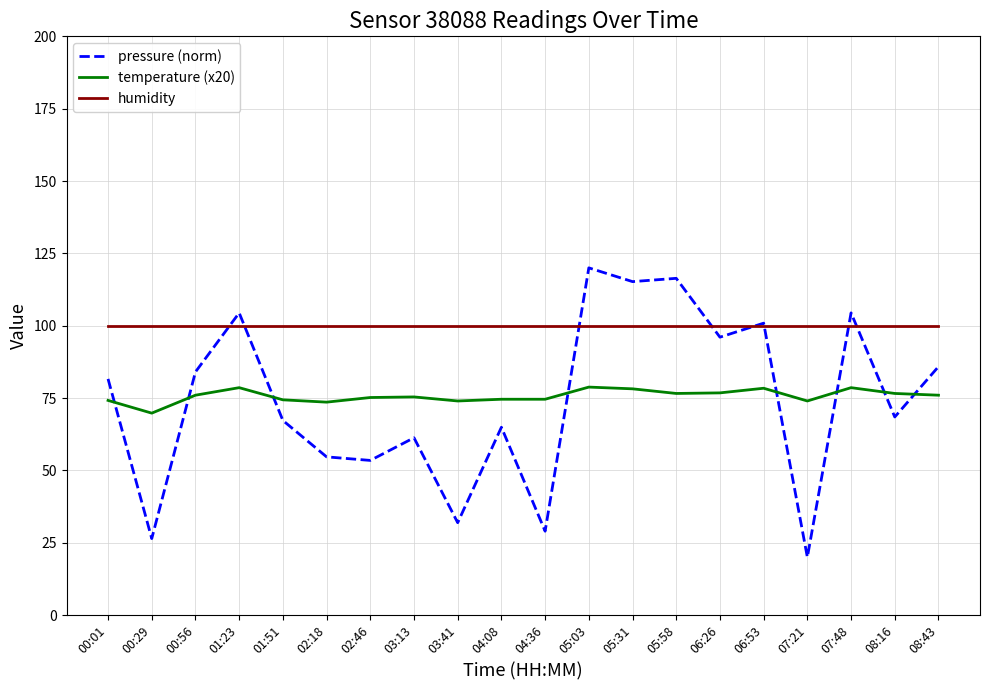

How many lines are shown in the chart?

3